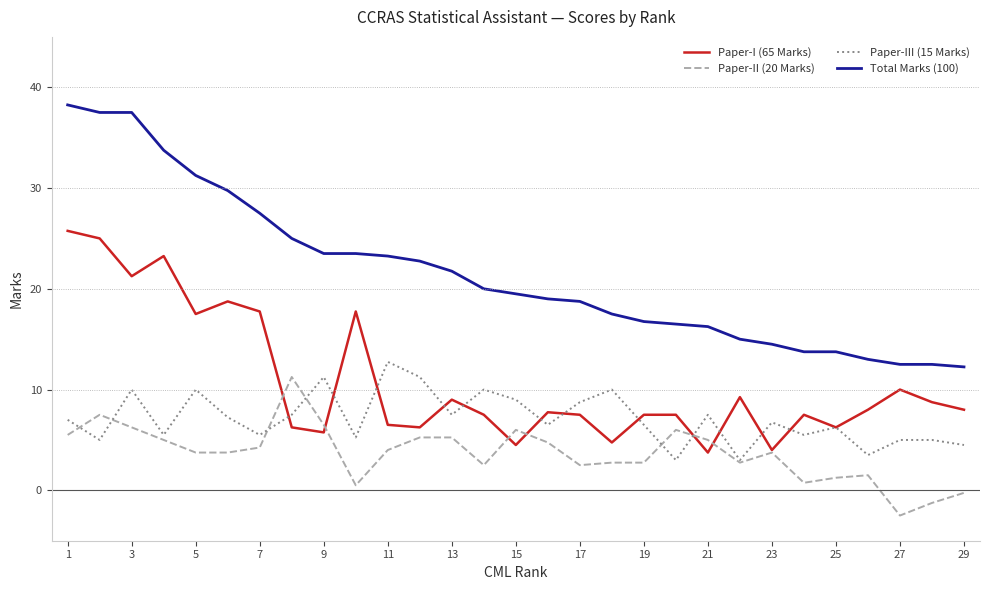

Does the chart display data point markers on the line(s)?

No